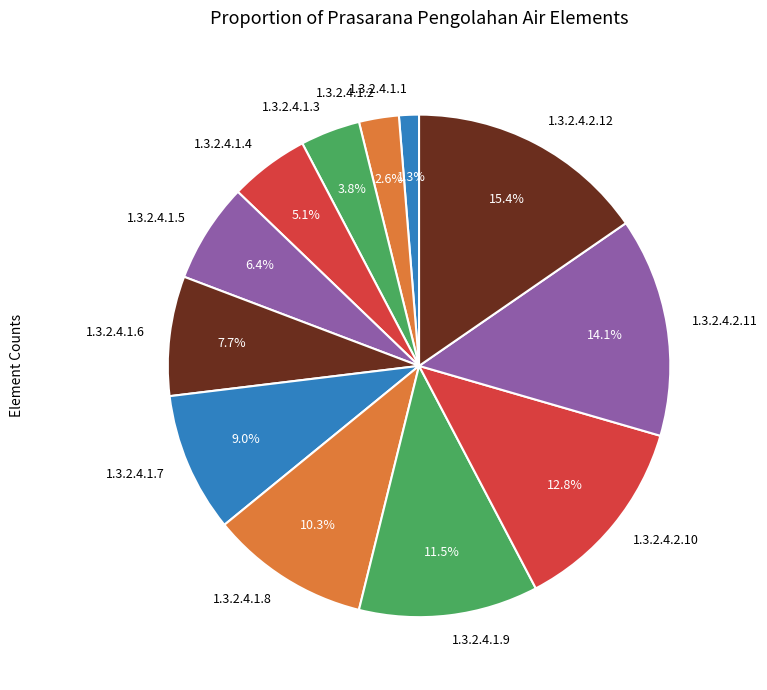

Is the sum of 1.3.2.4.1.9 and 1.3.2.4.1.1 greater than half?

No